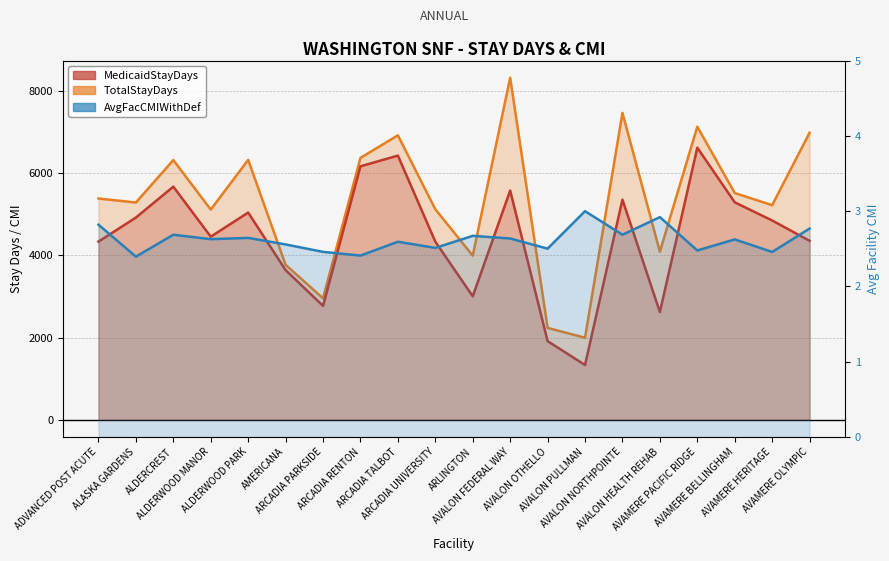

The AvgFacCMIWithDef series shows 2.6 at ARCADIA TALBOT. True or false?

True